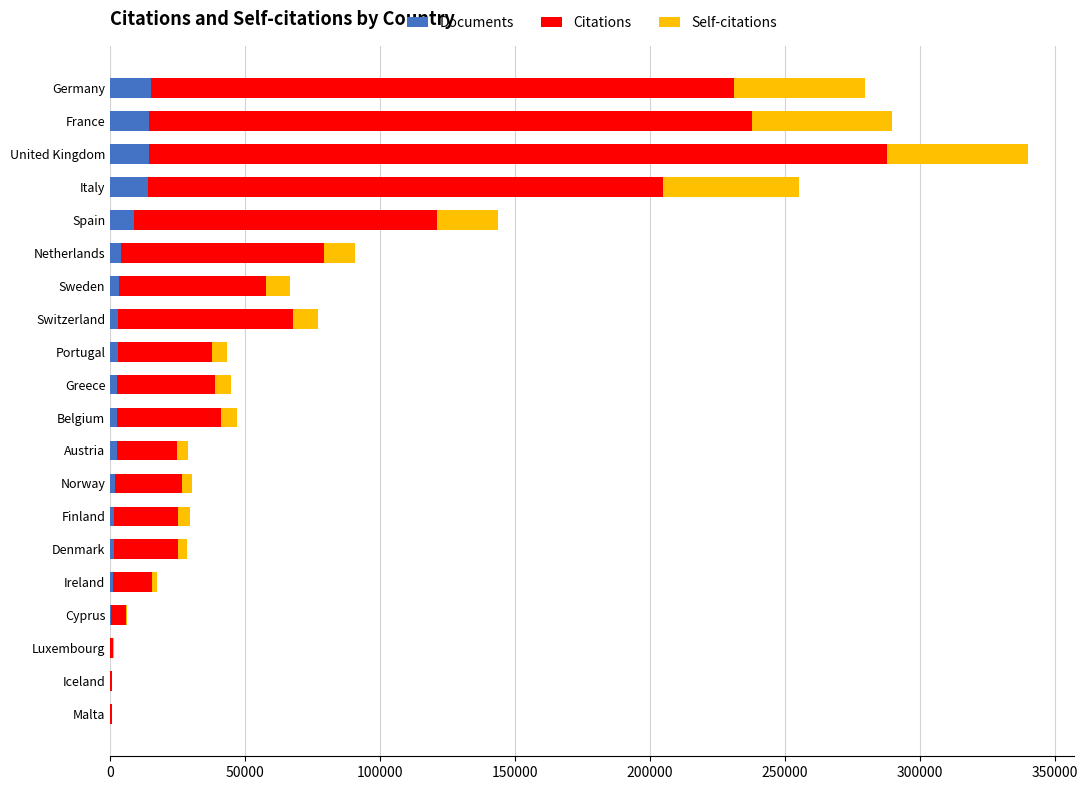

What is the total value across all series at United Kingdom?

340138